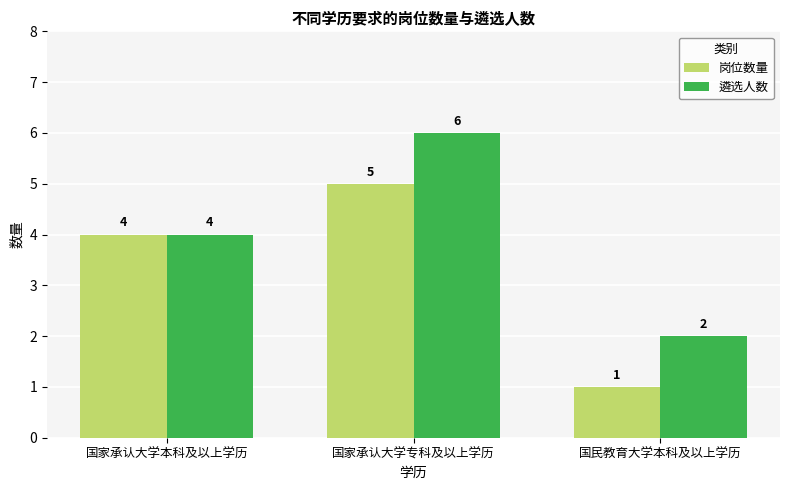

Reading left to right, what are all the values shown in this chart?

岗位数量: 国家承认大学本科及以上学历=4	国家承认大学专科及以上学历=5	国民教育大学本科及以上学历=1
遴选人数: 国家承认大学本科及以上学历=4	国家承认大学专科及以上学历=6	国民教育大学本科及以上学历=2